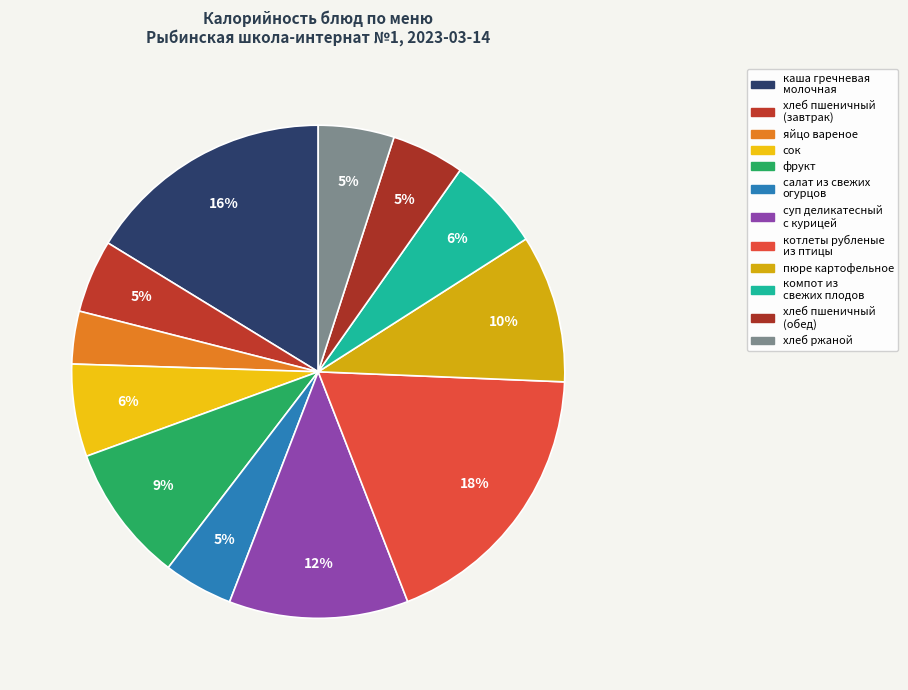

To the nearest percent, what is the average slice percentage?

8%